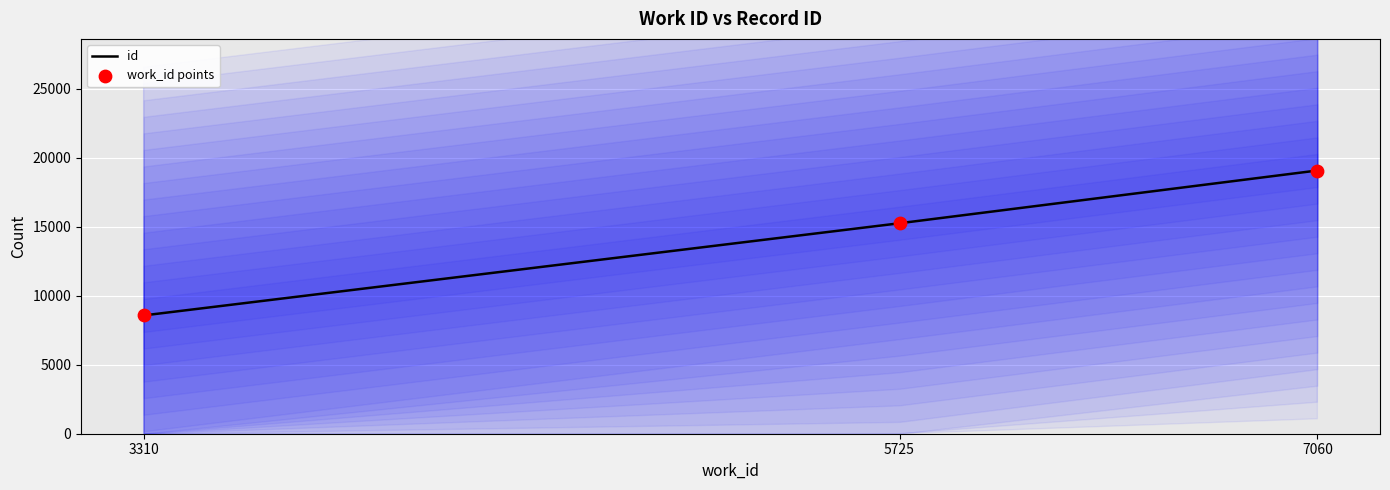

Which series has the widest spread of Y values?

id